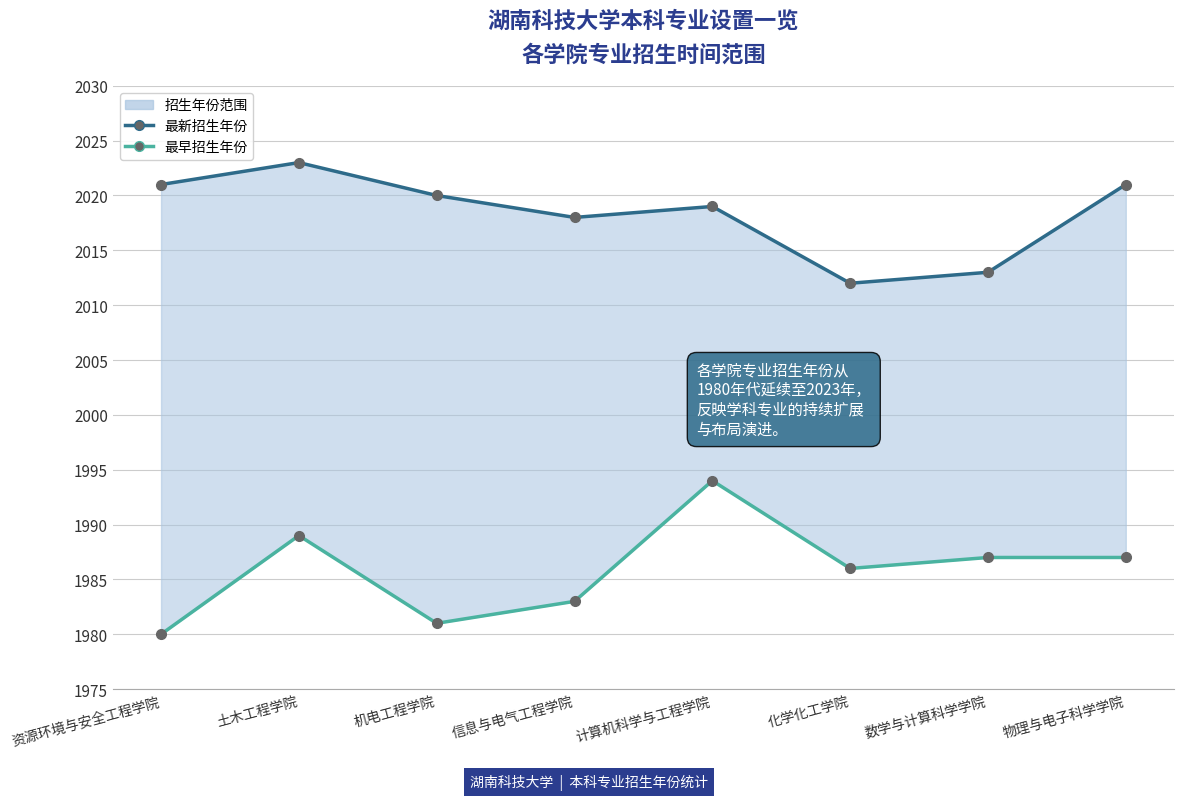

What is the value of the 最新招生年份 point at the 3rd from the left?

2020